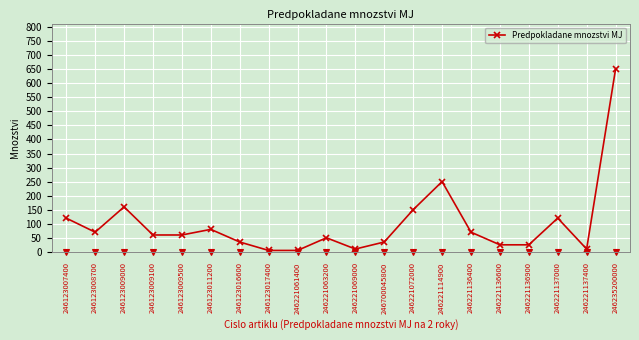

What is the difference between the second highest and minimum values?

245